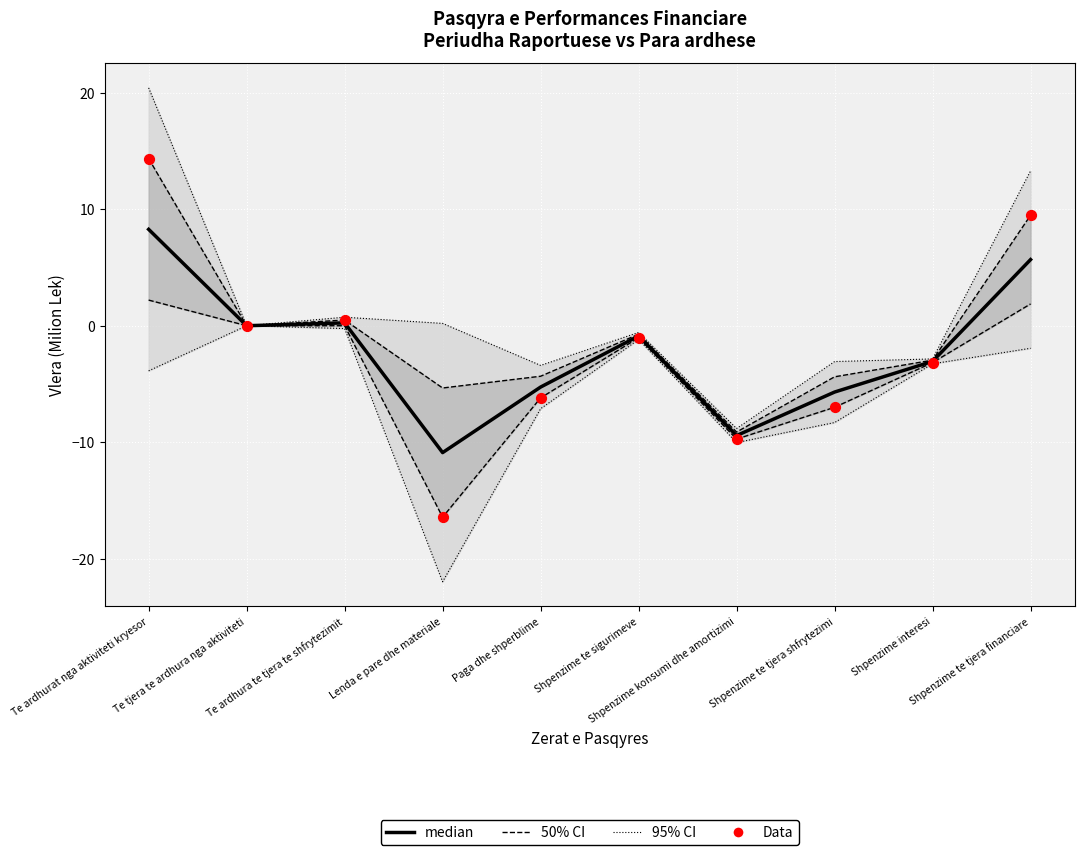

Which series has the widest spread of Y values?

Data